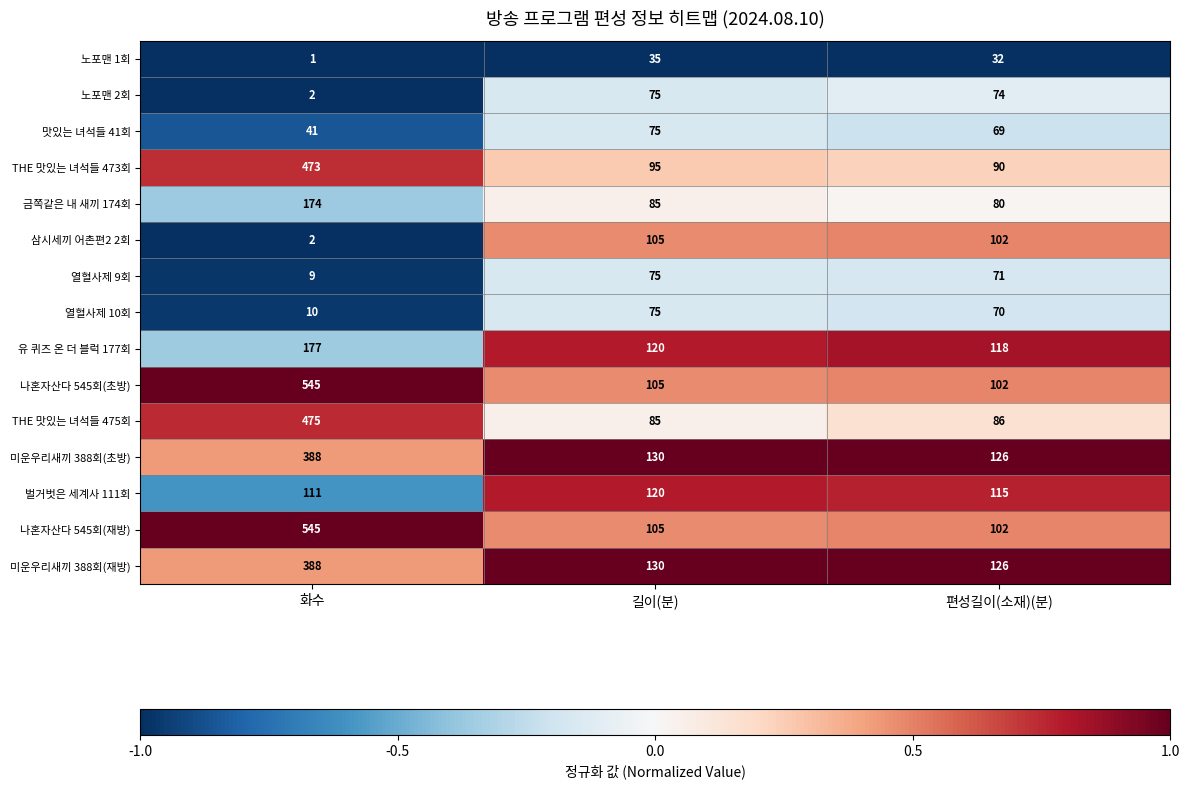

At which category does the chart reach its peak across all series?

화수